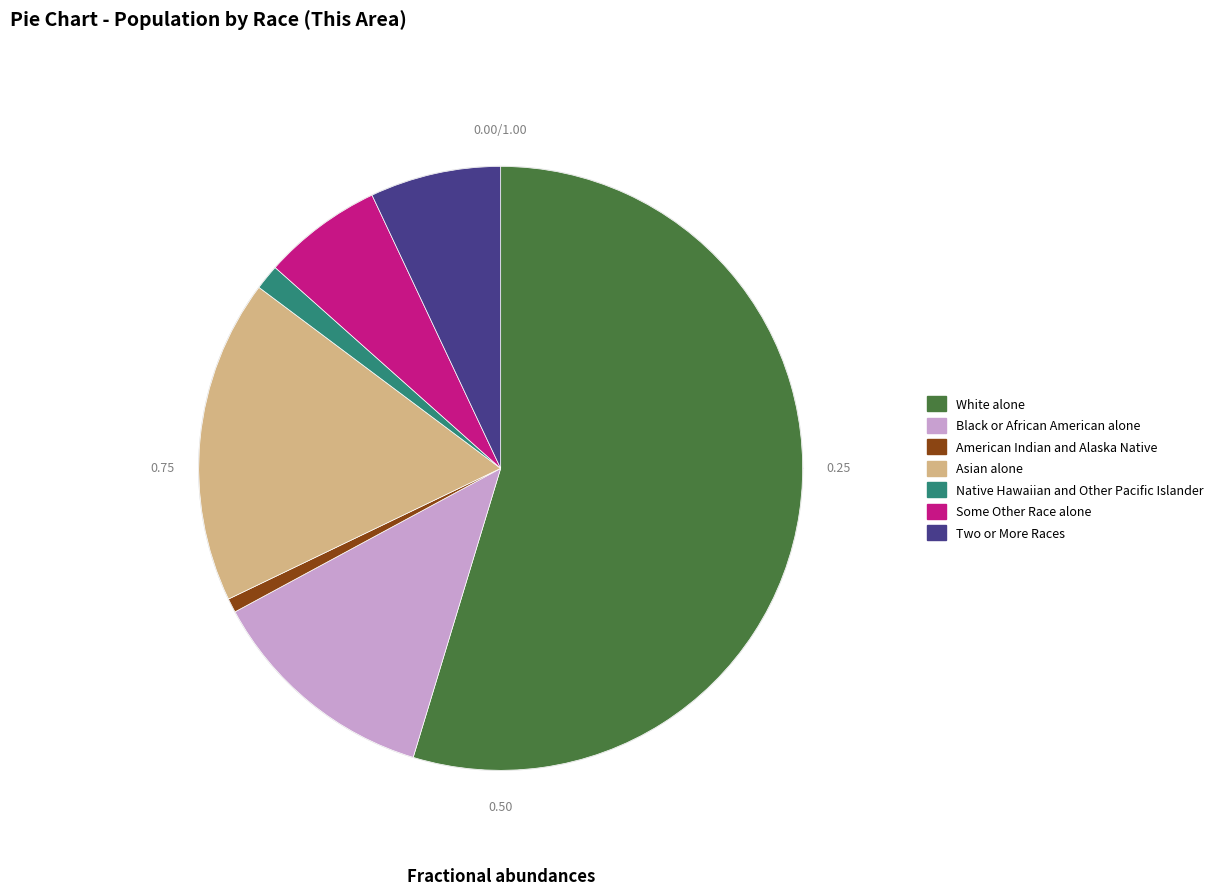

Approximately how many times larger is the value at Two or More Races compared to Some Other Race alone?

1.1